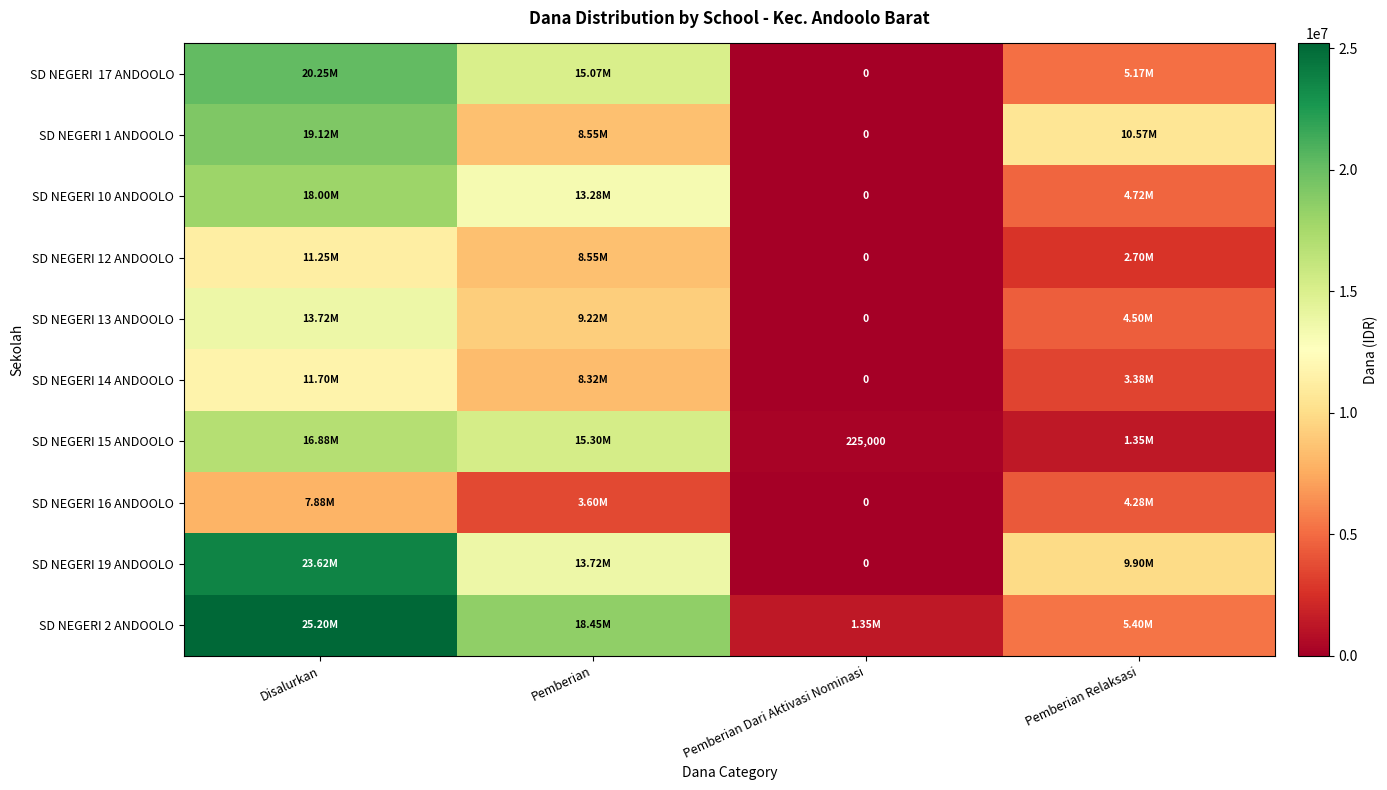

What is the difference between the SD NEGERI 16 ANDOOLO values at Pemberian Dari Aktivasi Nominasi and Disalurkan?

7875000